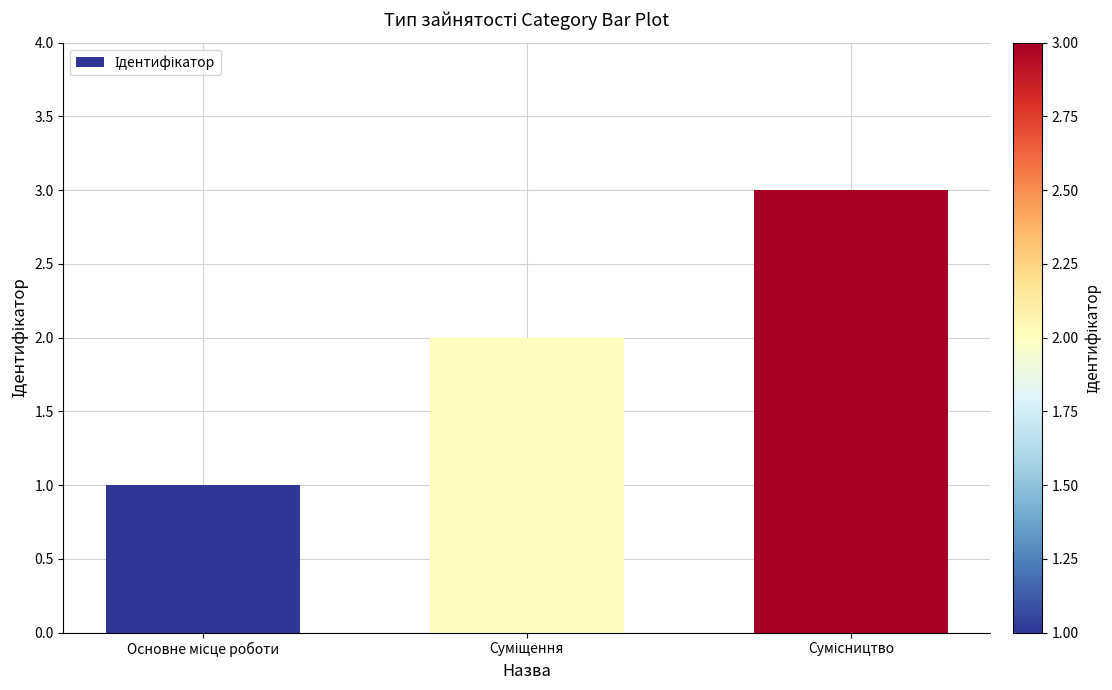

What is the maximum value shown in the chart?

3